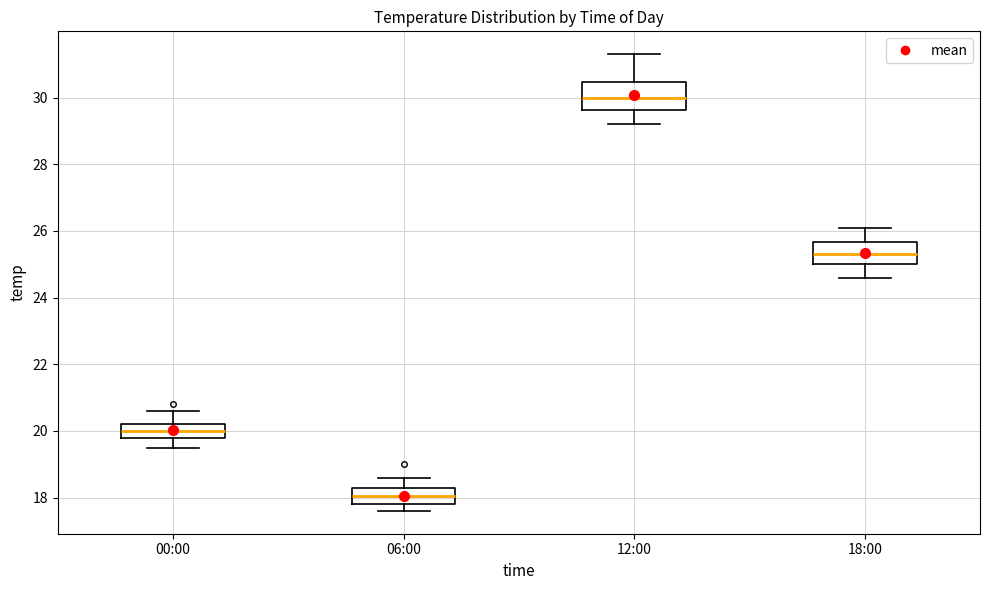

Reading left to right, read every box against the y-axis: the position of its median line, the range the box covers, and the ends of its whiskers. The values are not printed on the chart, so give them approximately, as read against the axis.

00:00: median 20.0, box 19.8 to 20.2, whiskers 19.6 to 20.6
06:00: median 18.0, box 17.8 to 18.2, whiskers 17.6 to 18.6
12:00: median 30.0, box 29.6 to 30.4, whiskers 29.2 to 31.4
18:00: median 25.4, box 25.0 to 25.6, whiskers 24.6 to 26.2